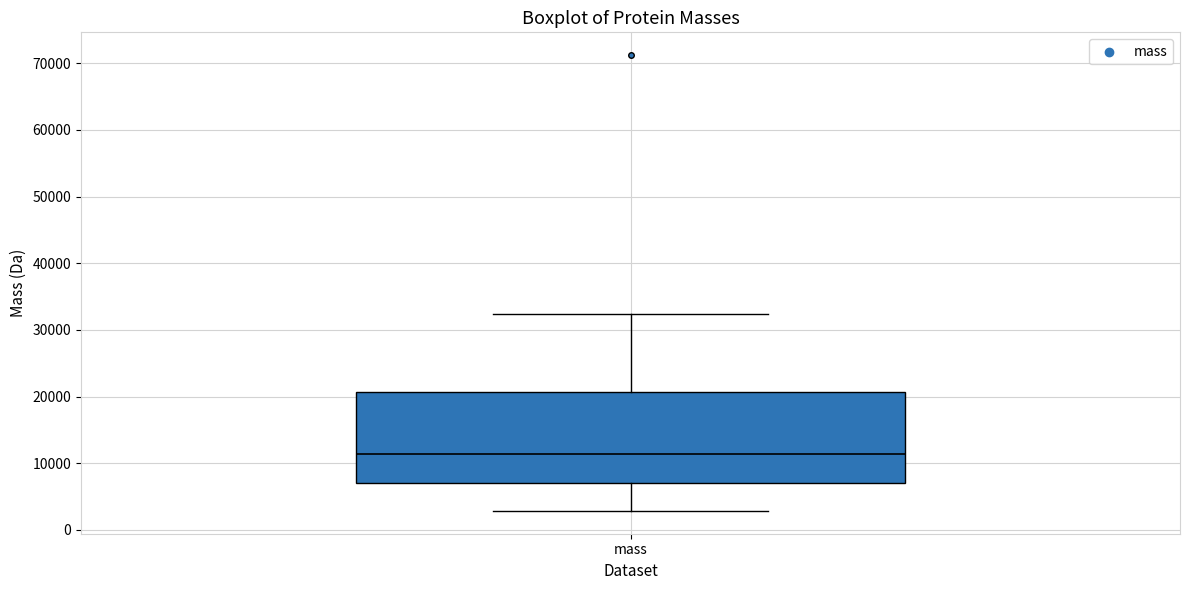

Transcribe this box plot: give where the median line is, the range the box spans, and where the two whiskers end, as read against the y-axis. The values are not printed on the chart, so give them approximately, as read against the axis.

median 11000, box 7000 to 21000, whiskers 3000 to 32000